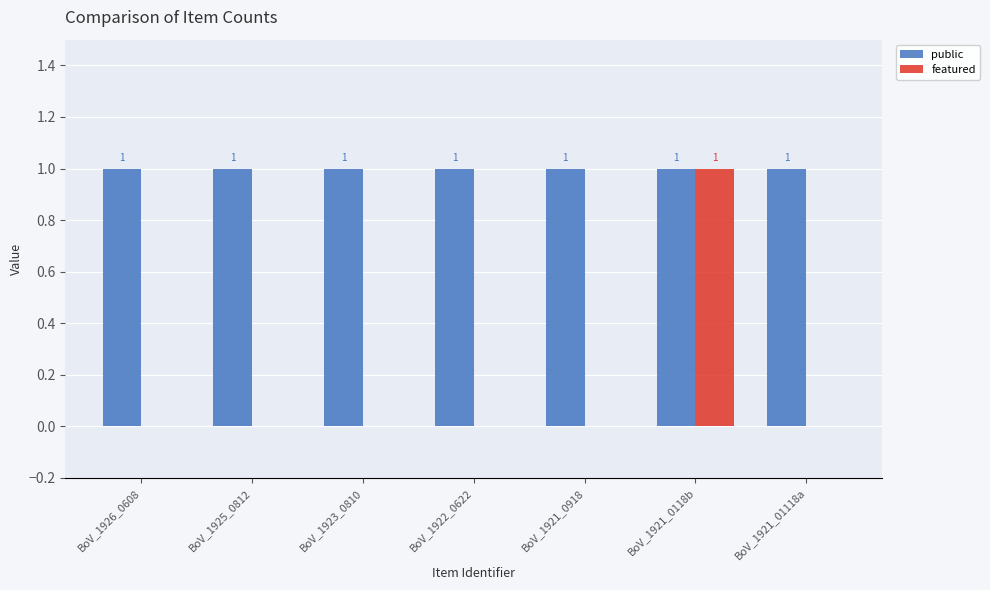

Reading left to right, transcribe all the data shown in this chart.

public: 1	1	1	1	1	1	1
featured: 0	0	0	0	0	1	0